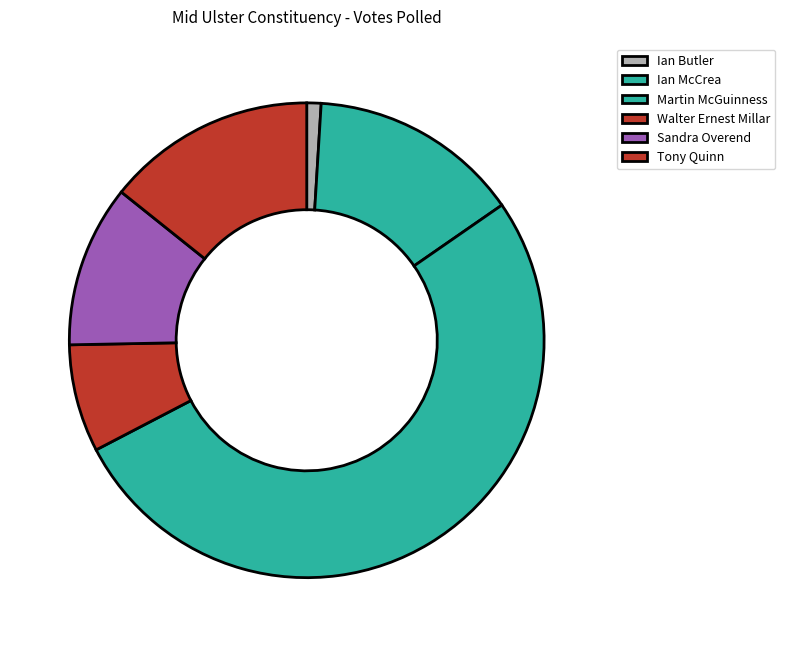

To the nearest percent, what portion does Tony Quinn represent?

14%